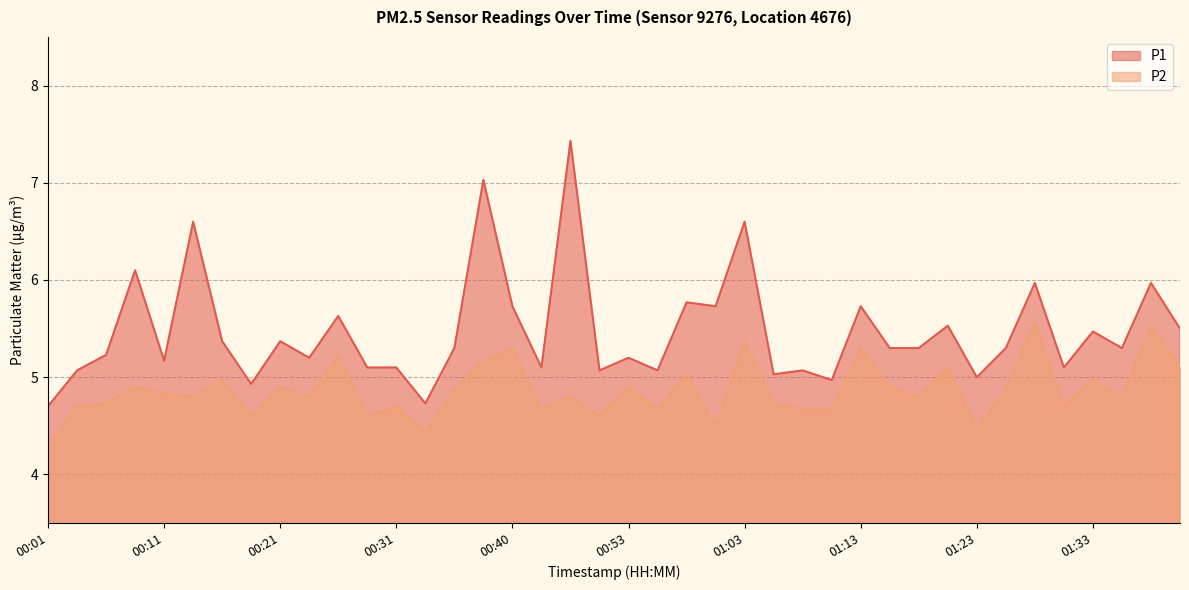

What is the sum of the P2 values at 01:13 and 00:16?

10.3